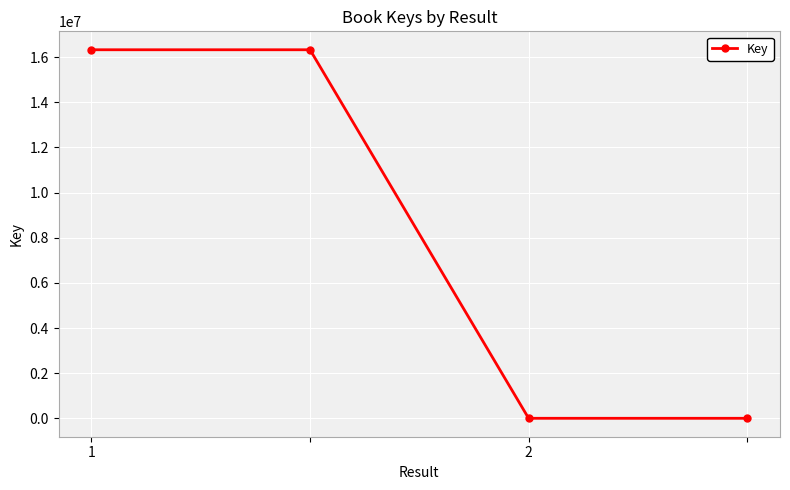

What is the maximum value shown in the chart?

16323160